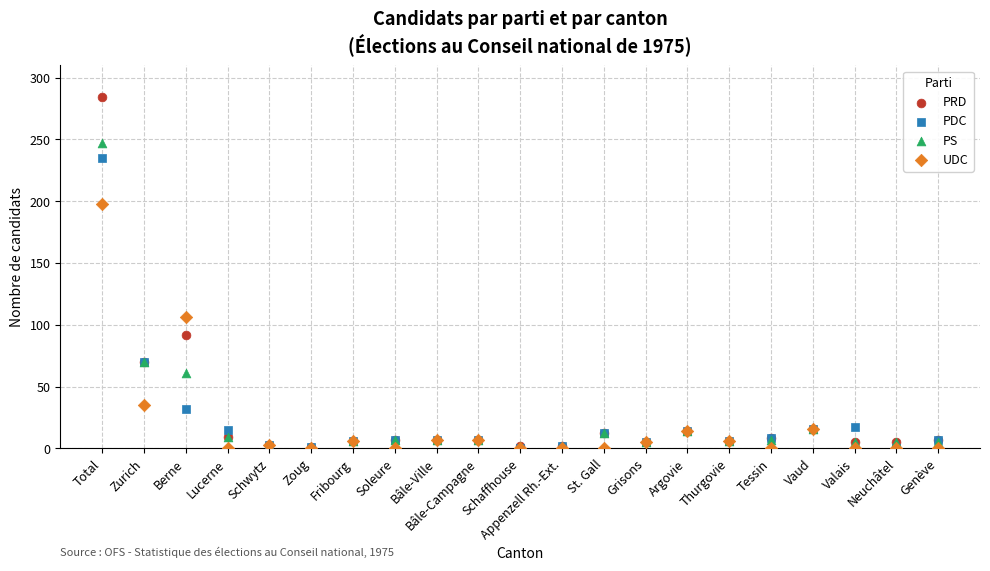

In the PDC series, what Y value is closest to 117?

70